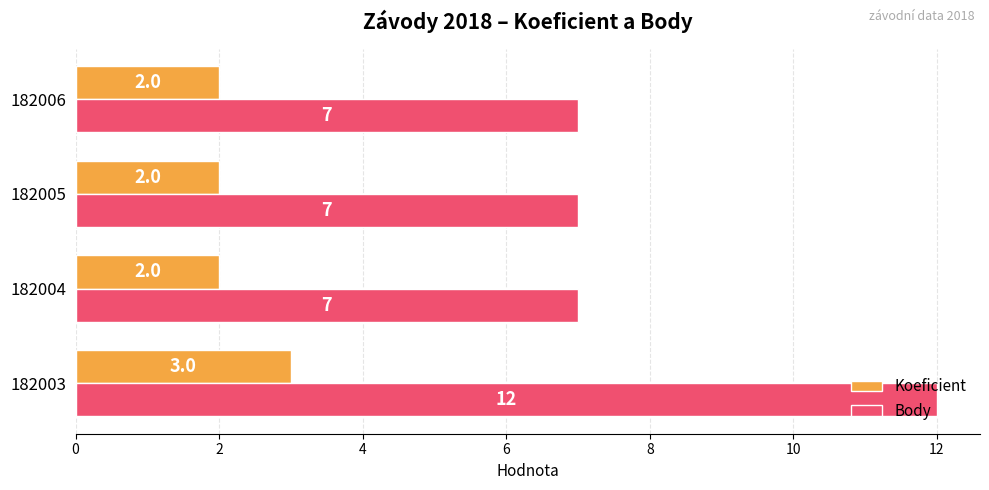

What is the greatest value displayed?

12